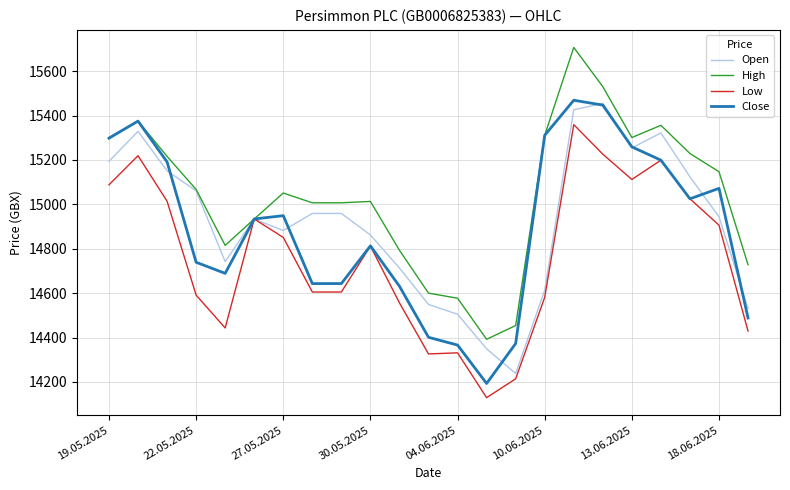

At how many categories does at least one series exceed 15108?

10